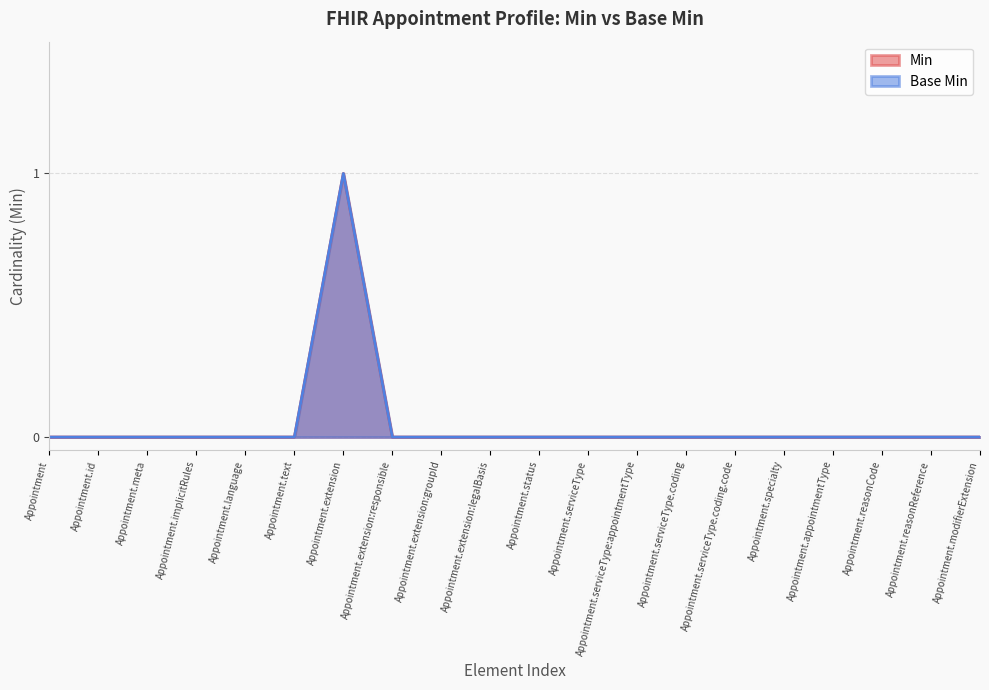

The value of Min at Appointment.text is 1. True or false?

False